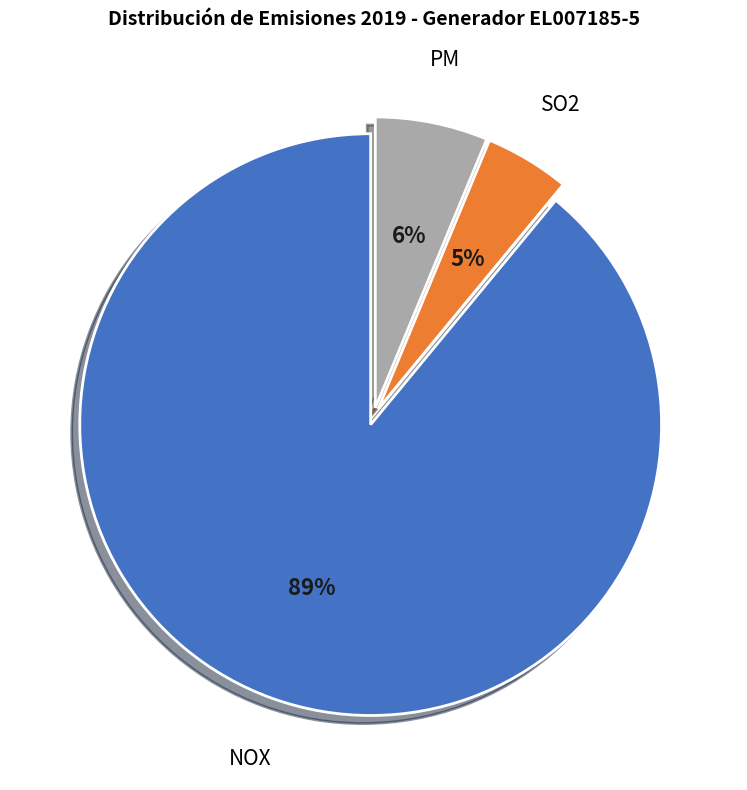

Between PM and SO2, which is larger?

PM